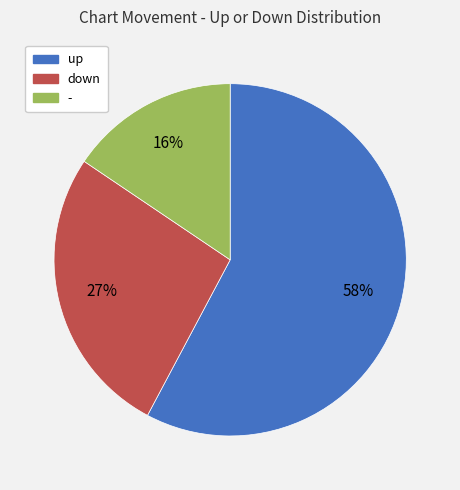

What is the largest slice in the pie chart?

up